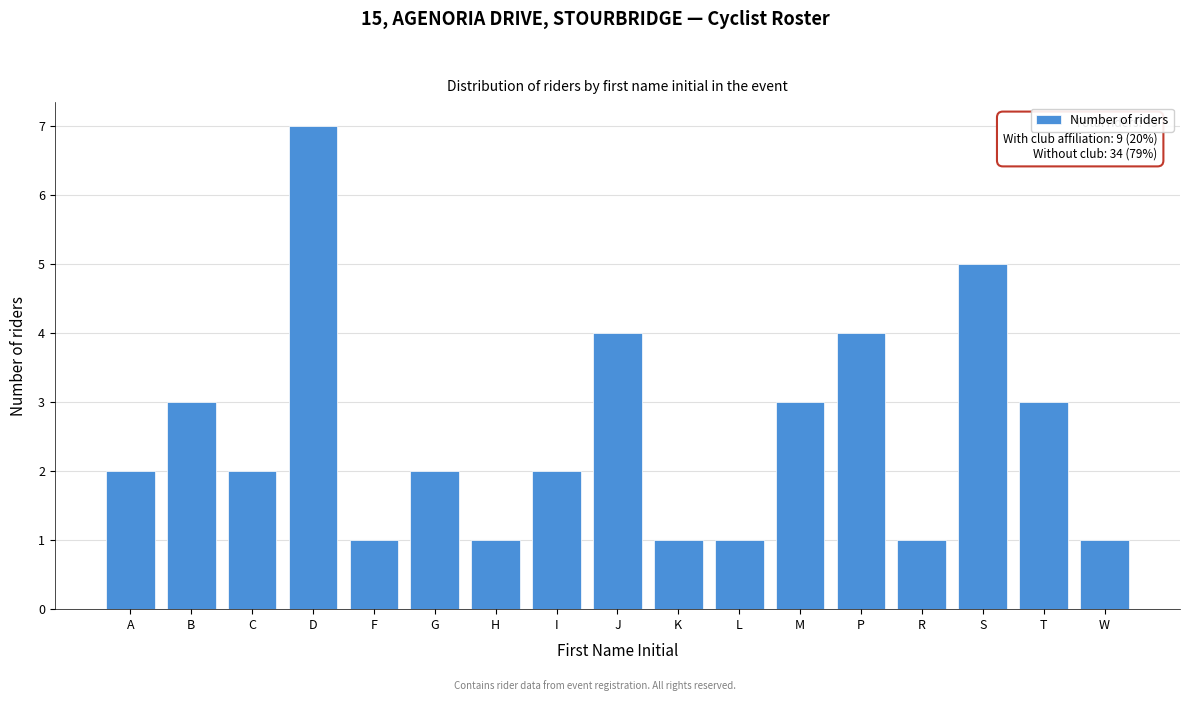

Reading left to right, extract all data points from this chart.

A=2	B=3	C=2	D=7	F=1	G=2	H=1	I=2	J=4	K=1	L=1	M=3	P=4	R=1	S=5	T=3	W=1